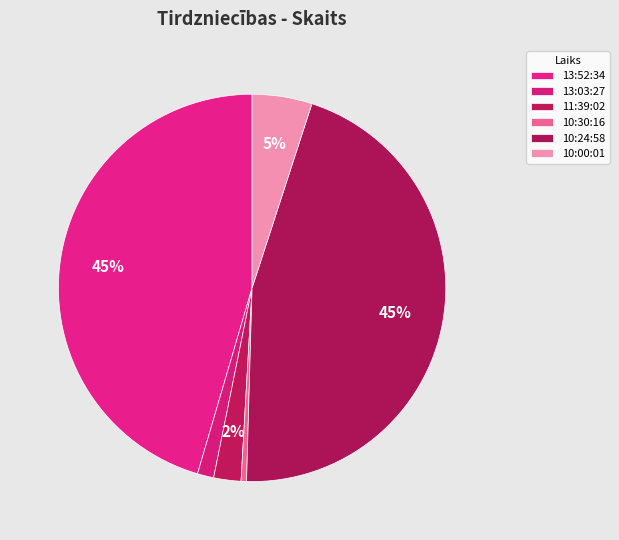

Is it true that 11:39:02 is 1% of the pie?

False